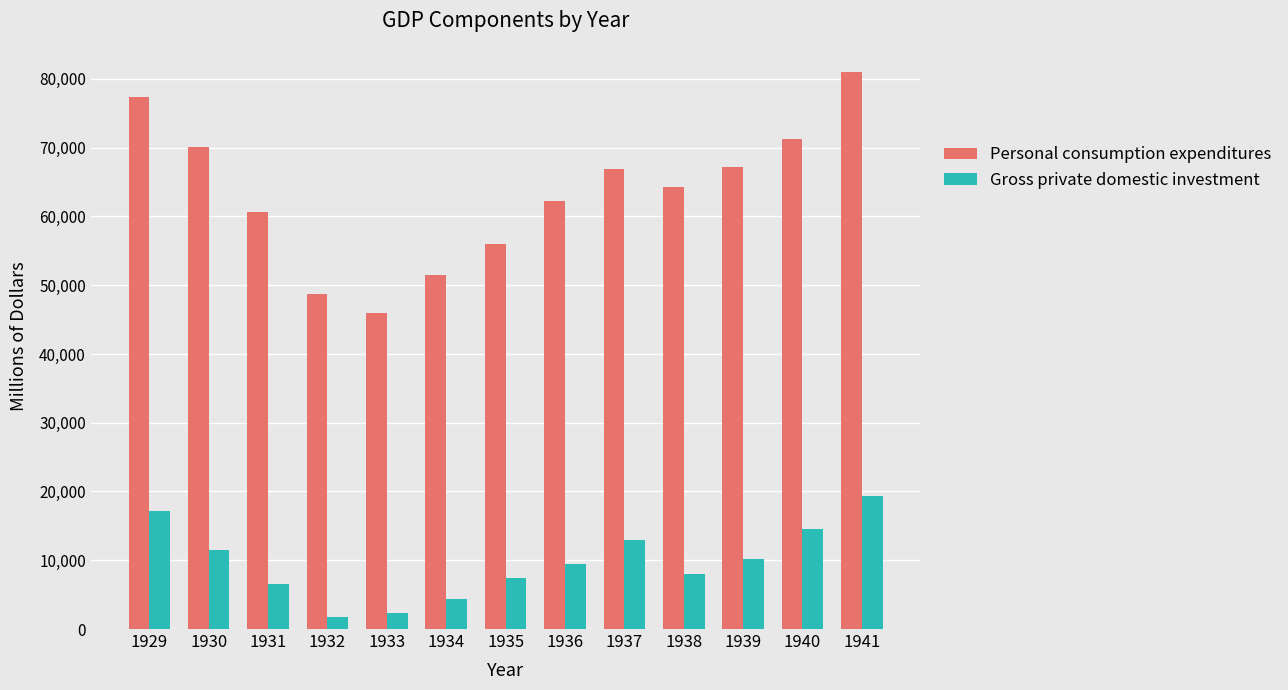

At which label does Personal consumption expenditures first exceed 64272?

1929